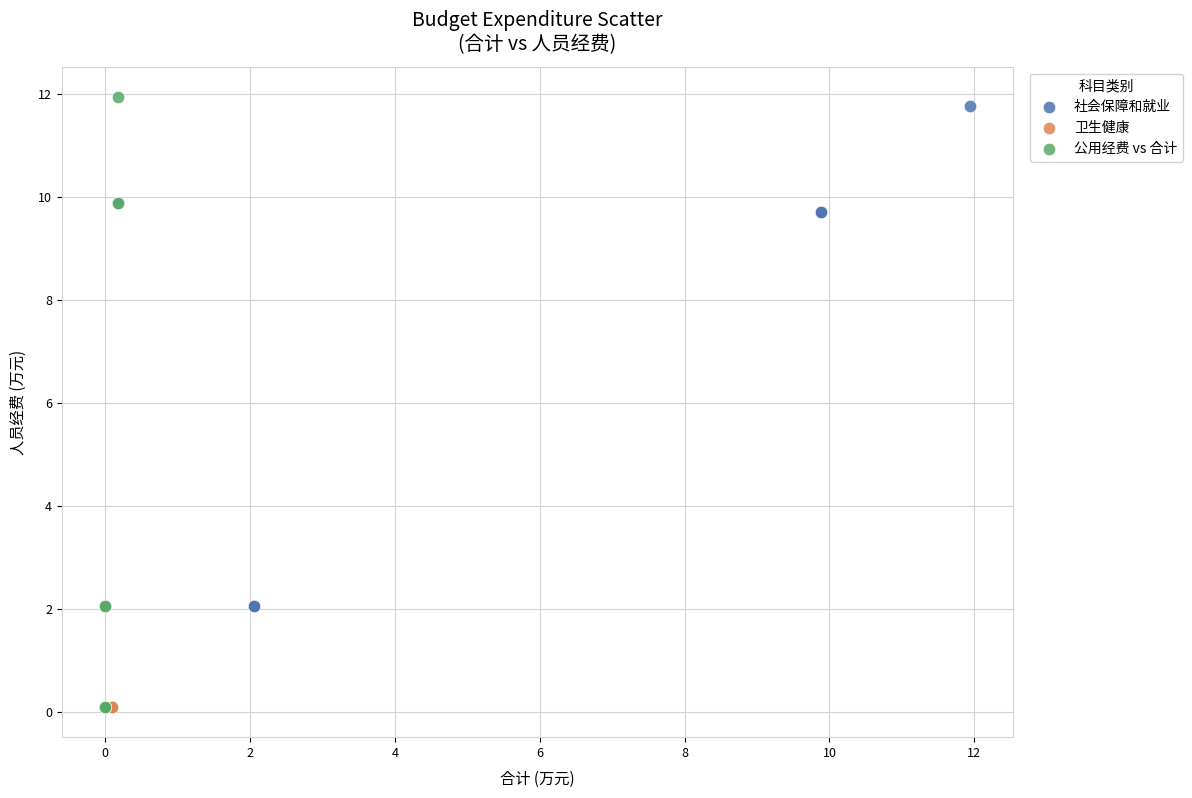

What are all the series names shown in the legend?

社会保障和就业, 卫生健康, 公用经费 vs 合计